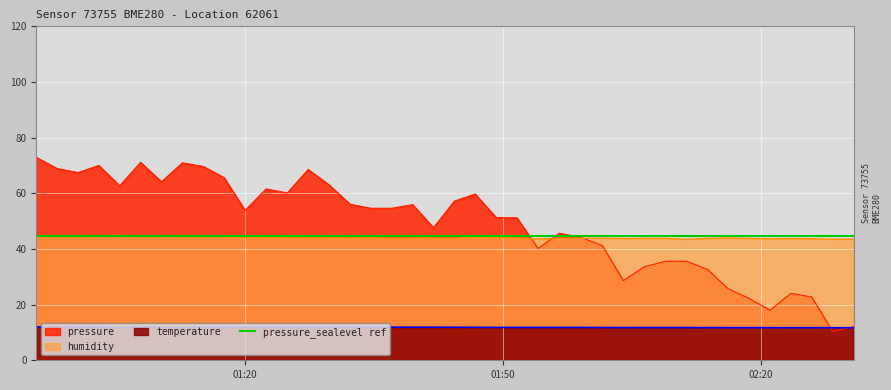

What is the maximum value for temperature?

12.0